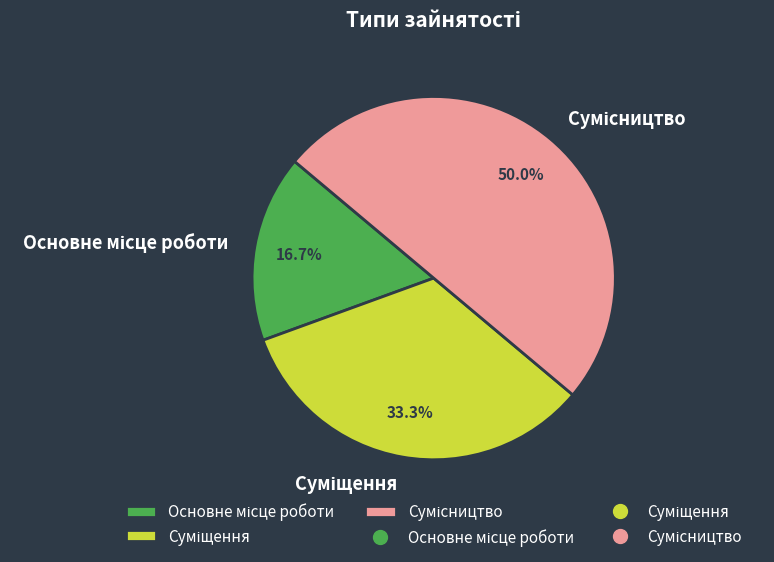

How many segments does this pie chart have?

3